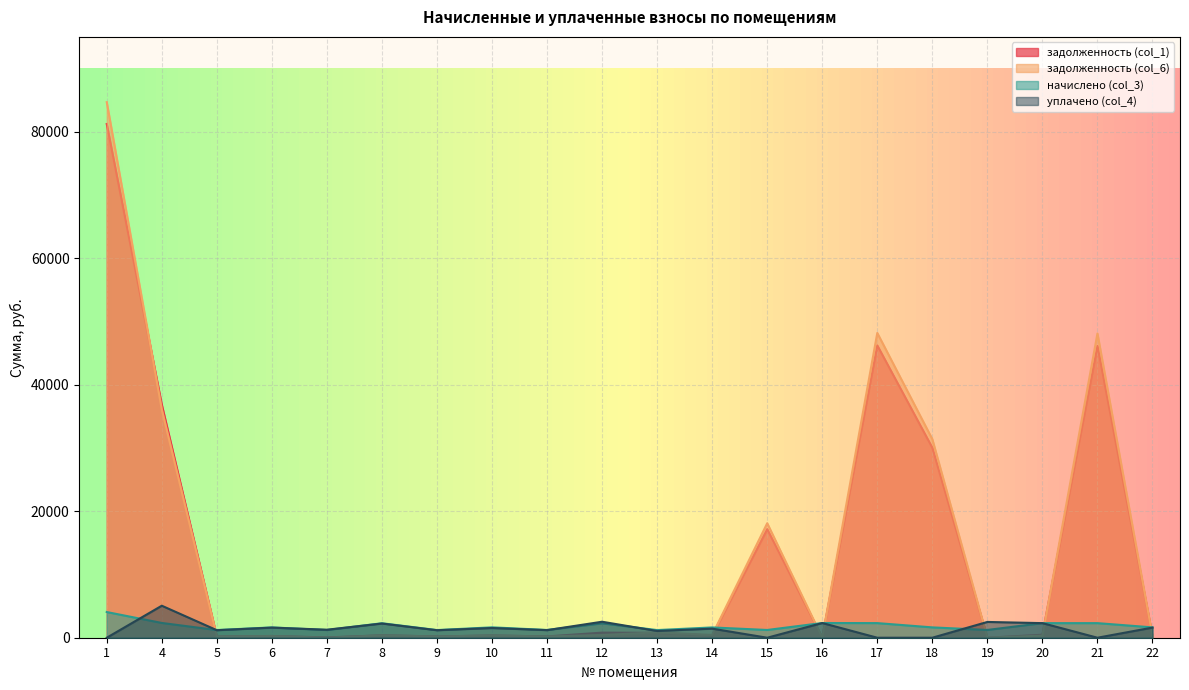

List the series in order of their peak value, lowest first.

начислено (col_3), уплачено (col_4), задолженность (col_1), задолженность (col_6)